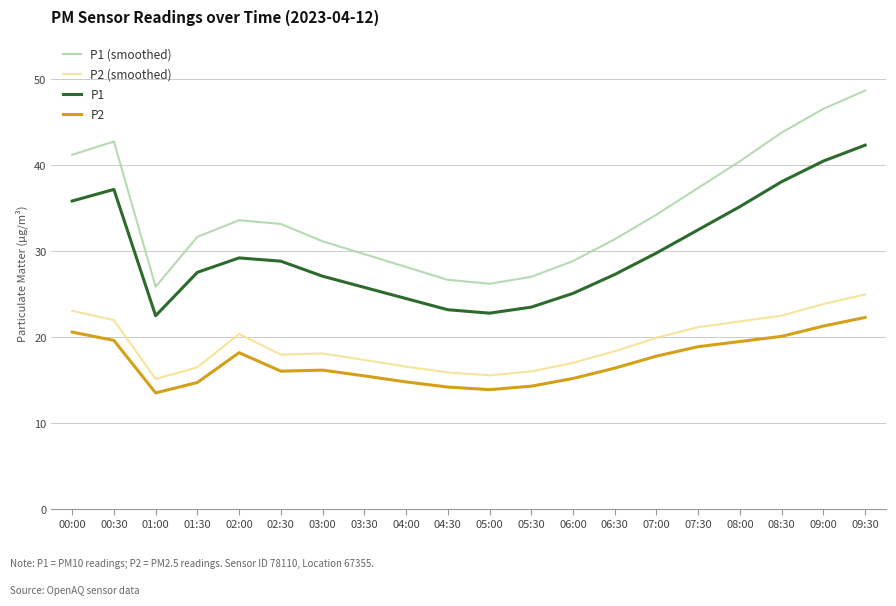

List the series in order of their peak value, highest first.

P1 (smoothed), P1, P2 (smoothed), P2